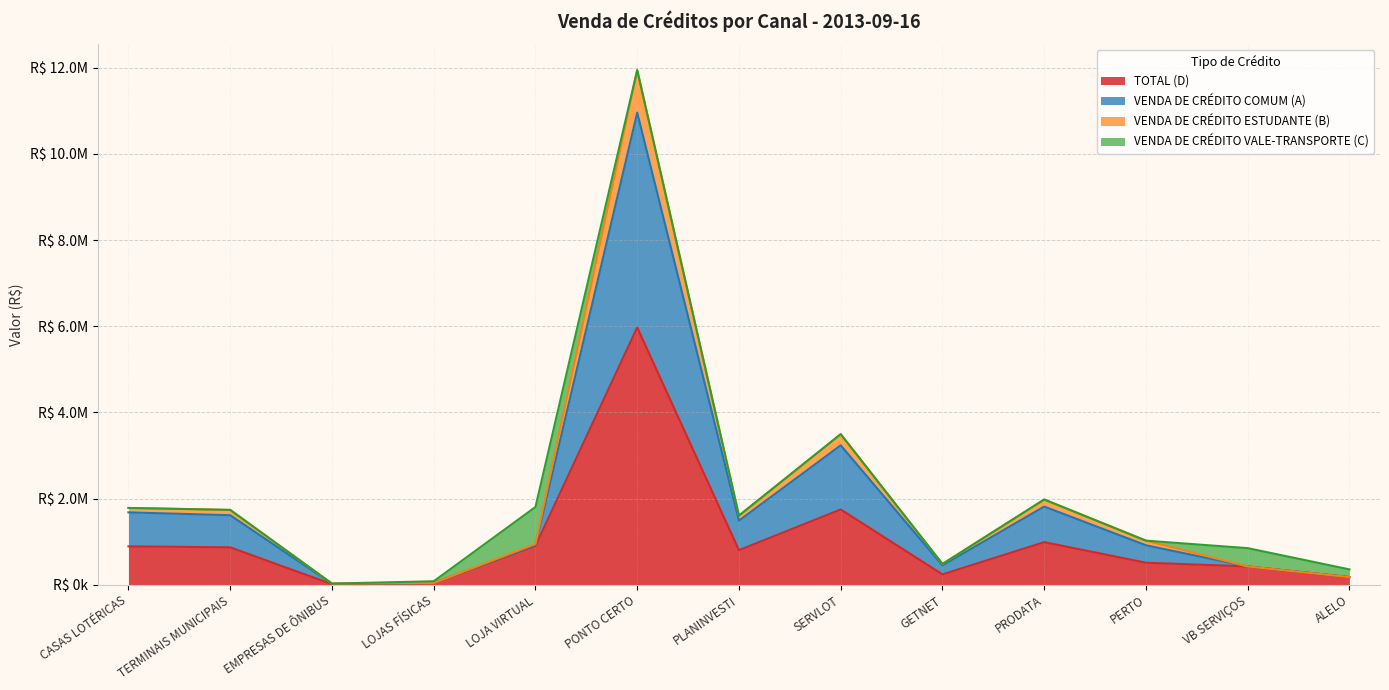

Where is the first local maximum for TOTAL (D)?

PONTO CERTO